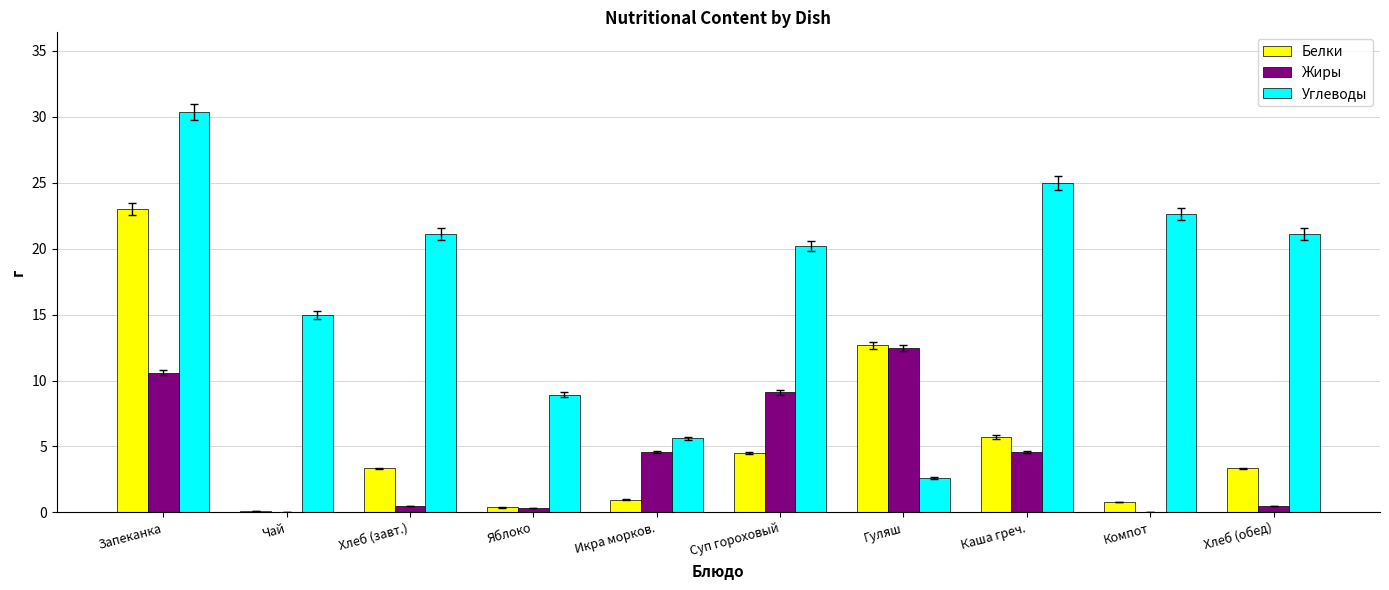

Is it true that Углеводы equals 11.0 at Хлеб (завт.)?

False